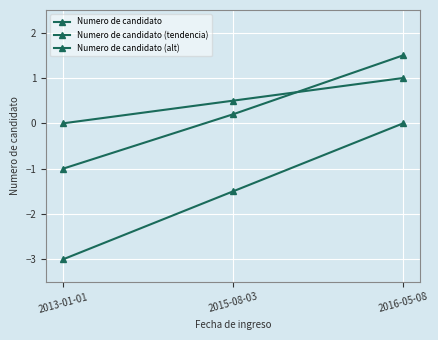

What is the label of the 1st point from the right?

2016-05-08